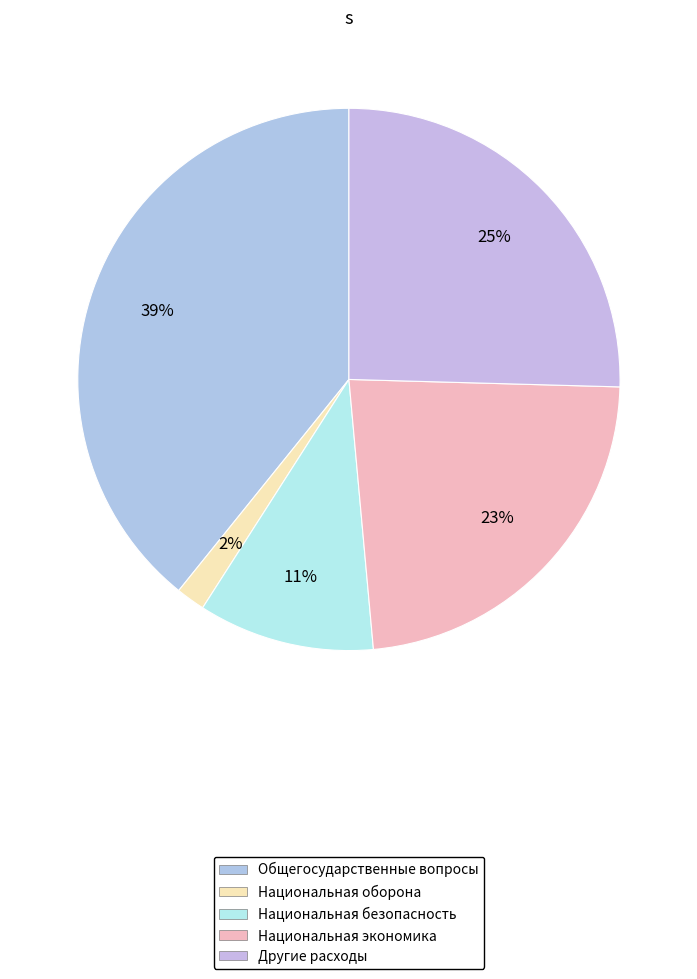

To the nearest percent, what is the average slice percentage?

20%